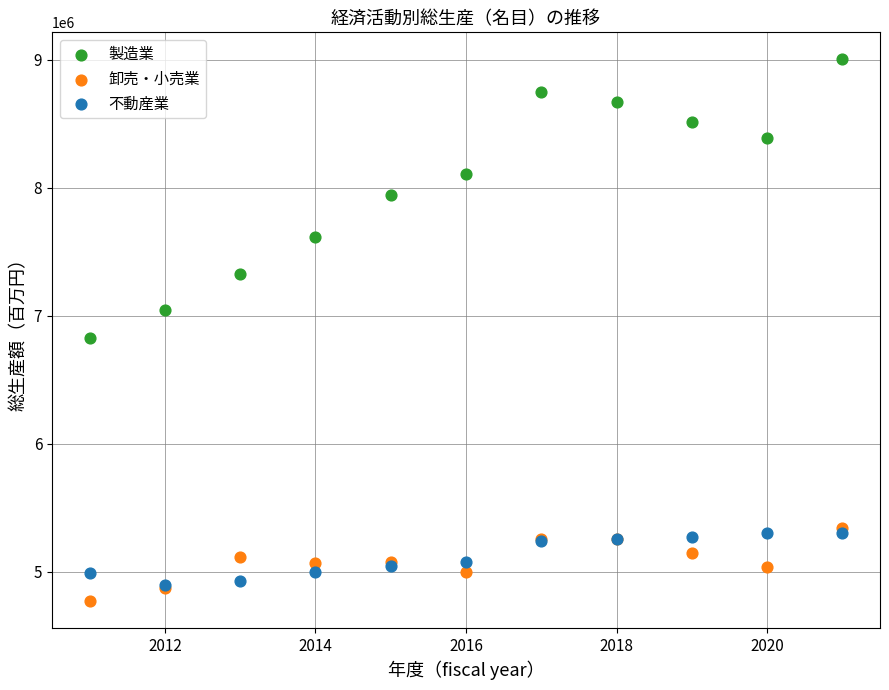

Across all series, what Y value is closest to 6888294?

6825944